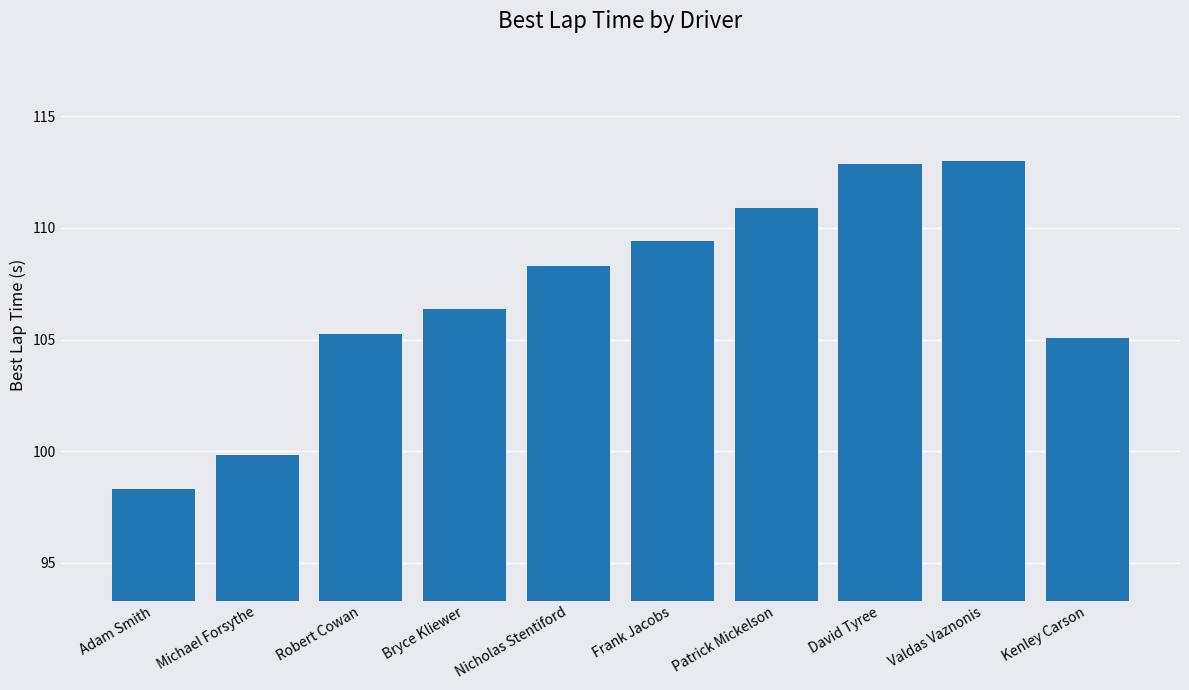

Which category has the lowest value across all series?

Adam Smith